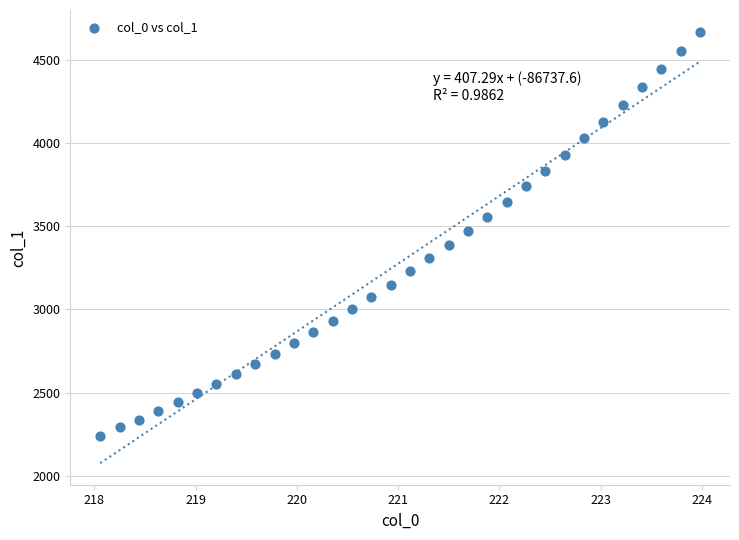

What is the range of X values (max minus min)?

5.9